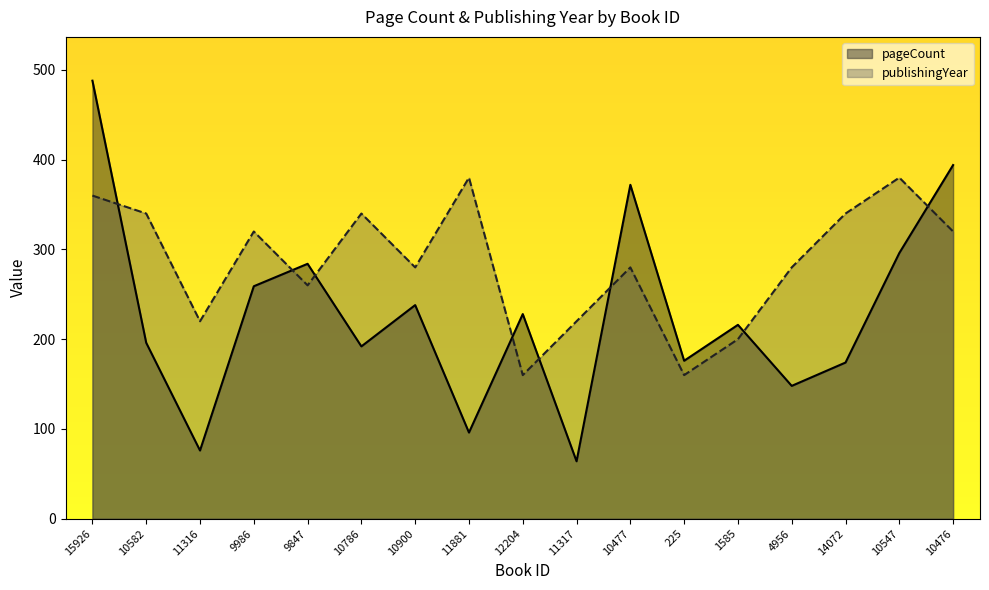

What is the label of the 6th point from the left?

10786